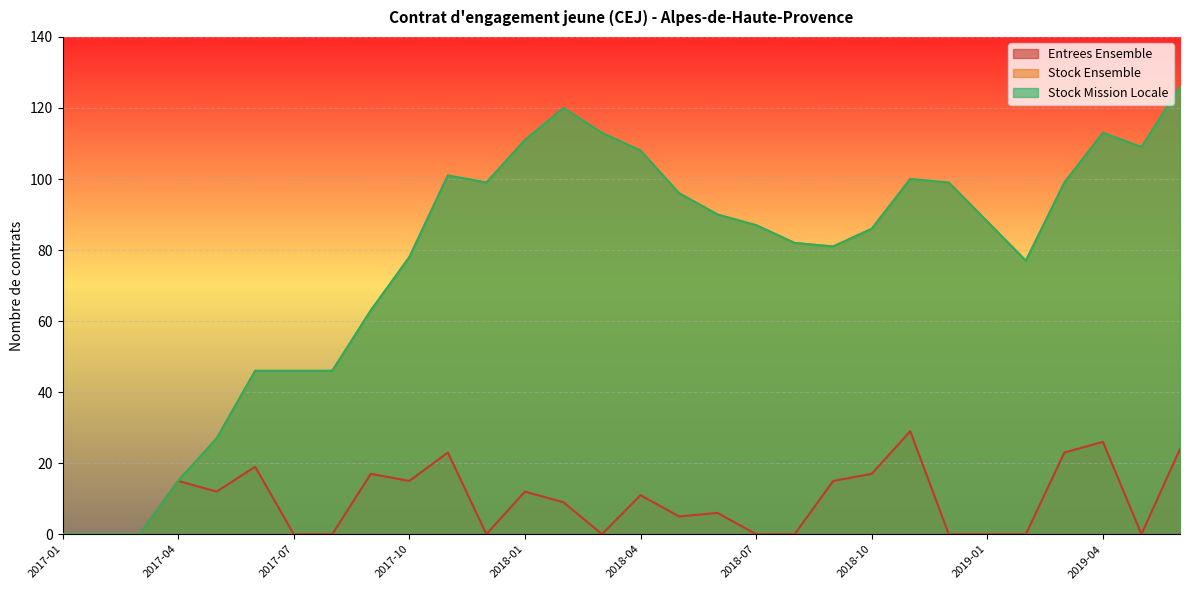

Rank the categories by Entrees Ensemble value from highest to lowest.

2018-11, 2019-04, 2019-06, 2017-11, 2019-03, 2017-06, 2017-09, 2018-10, 2017-04, 2017-10, 2018-09, 2017-05, 2018-01, 2018-04, 2018-02, 2018-06, 2018-05, 2017-01, 2017-02, 2017-03, 2017-07, 2017-08, 2017-12, 2018-03, 2018-07, 2018-08, 2018-12, 2019-01, 2019-02, 2019-05